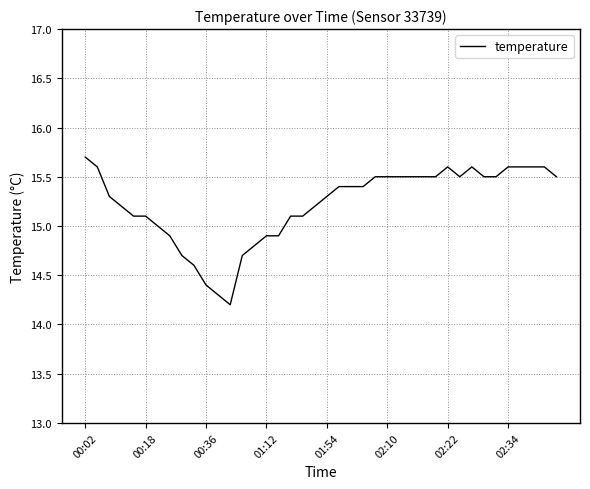

What is the difference between the maximum and minimum values?

1.5